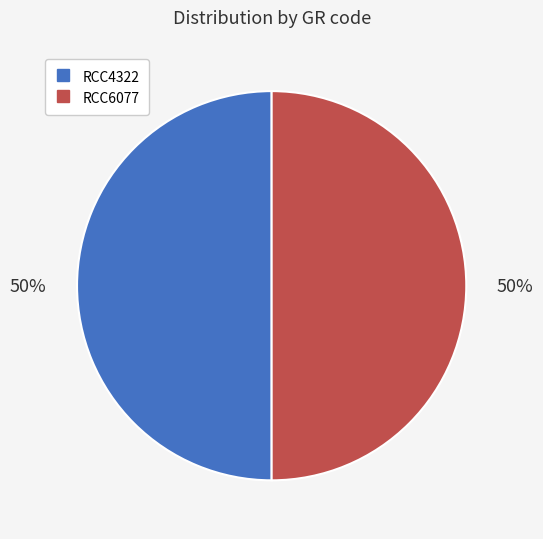

True or false: RCC6077 accounts for 59% of the total.

False